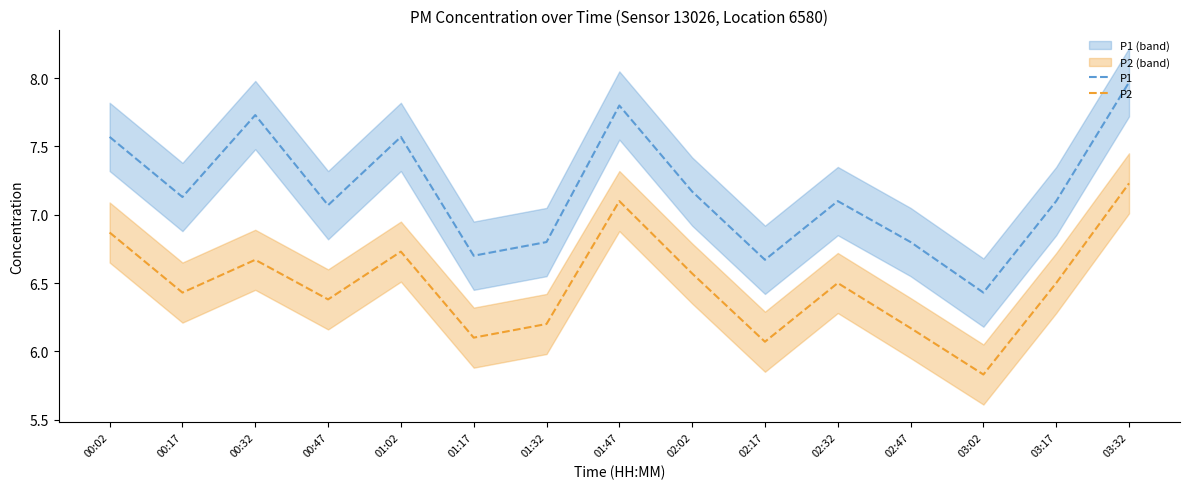

True or false: P2 has a value of 10.7 at 02:17.

False